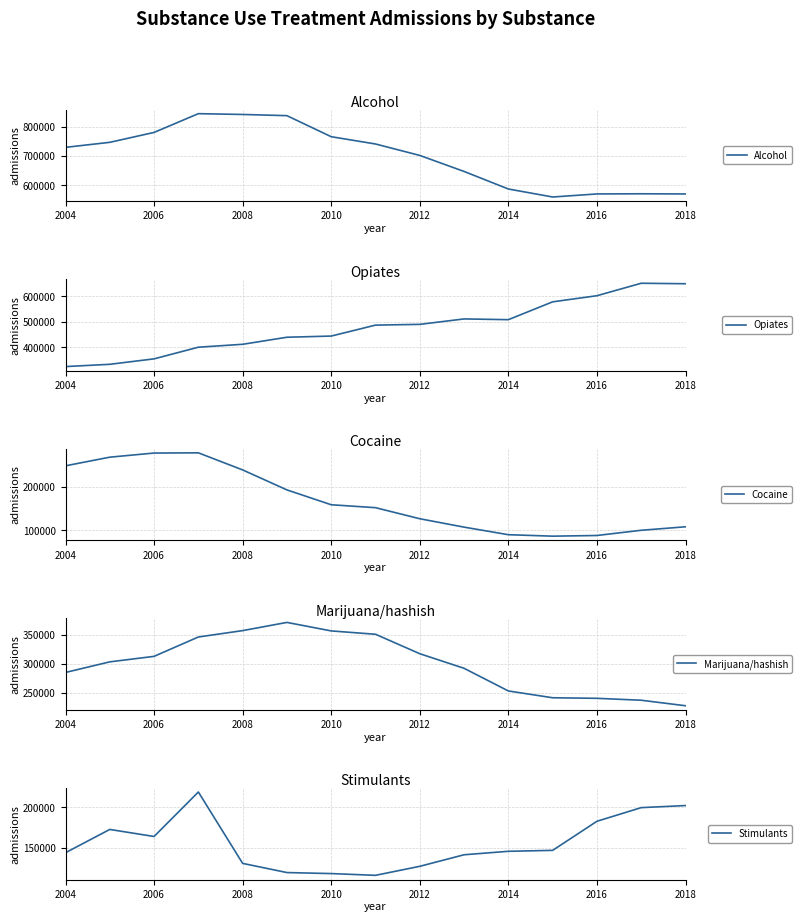

Between 2008 and 2018, which series saw the biggest shift?

Alcohol